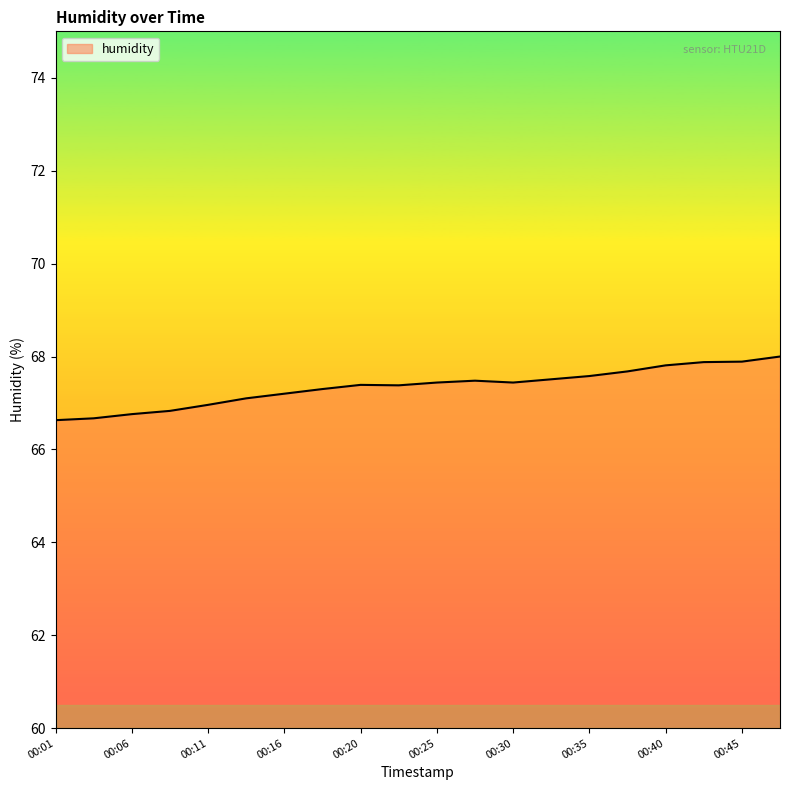

What is the maximum value shown in the chart?

68.0